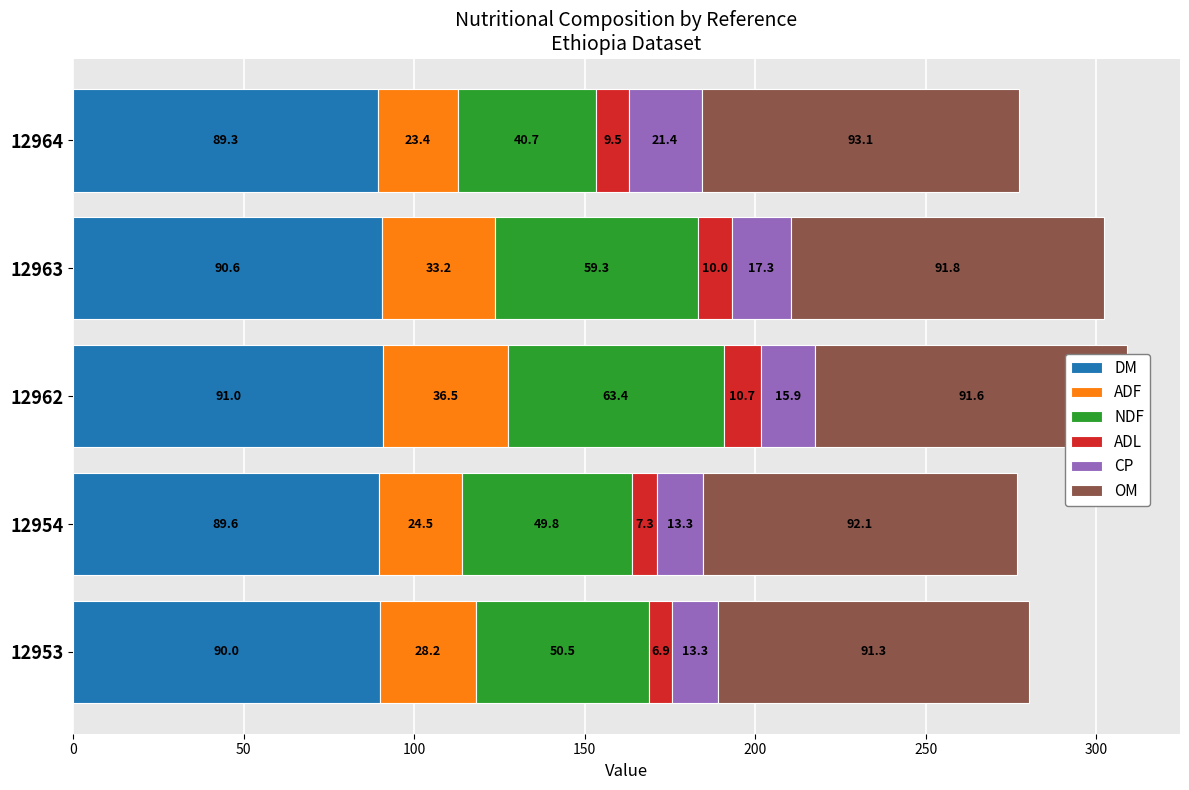

What value does the DM series have at 12953?

90.0